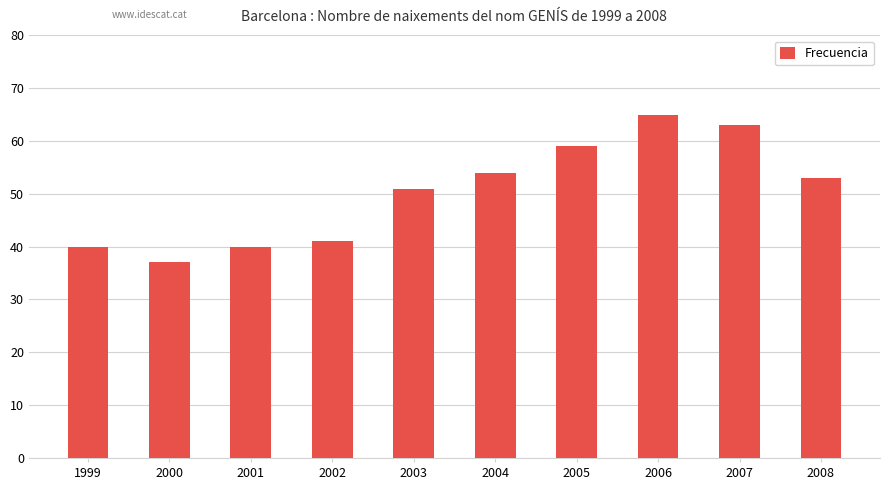

Does the chart contain stacked bars?

No